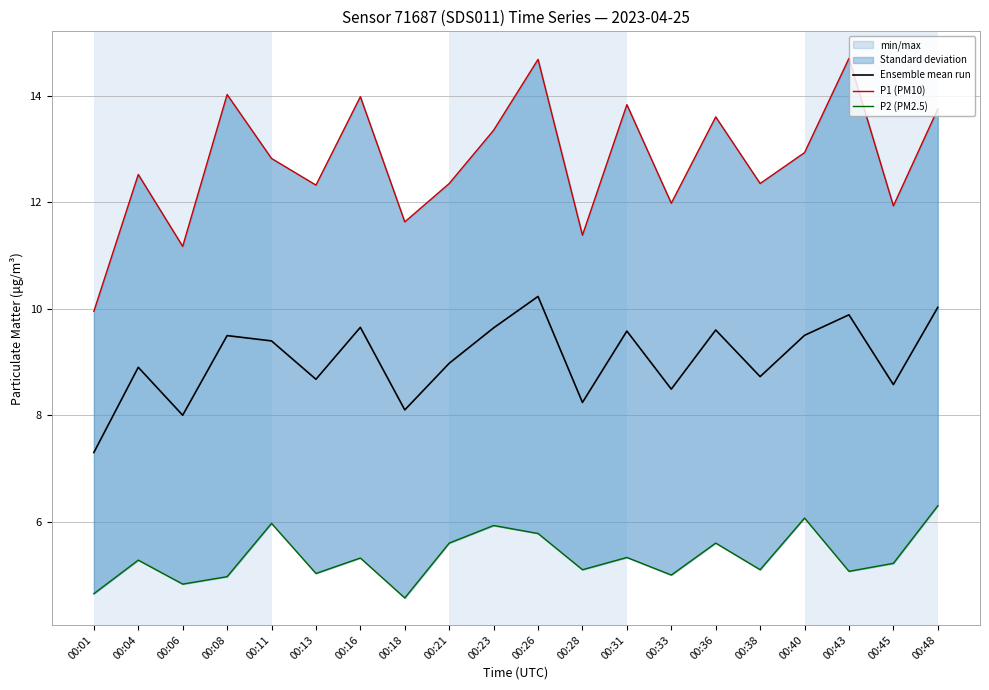

How many lines are shown in the chart?

3